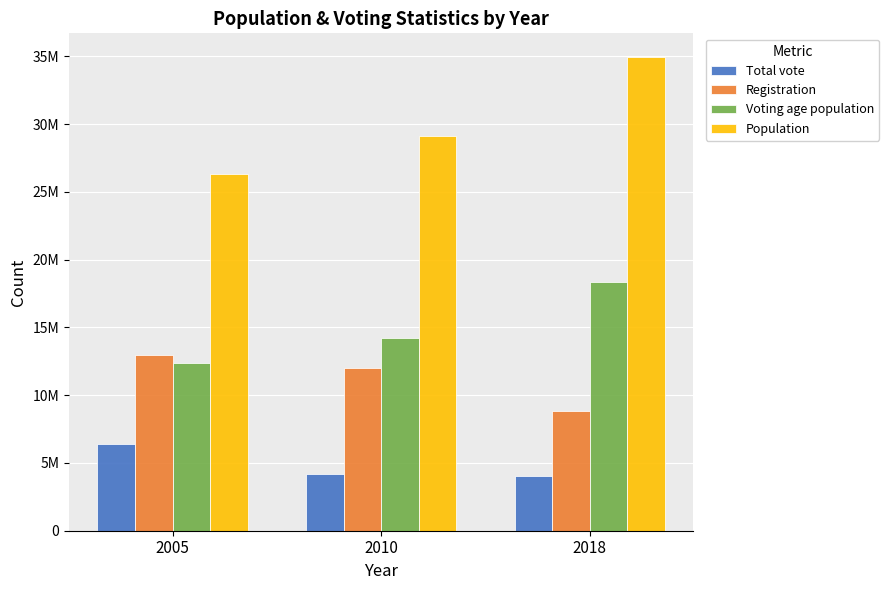

Does the chart contain any negative values?

No